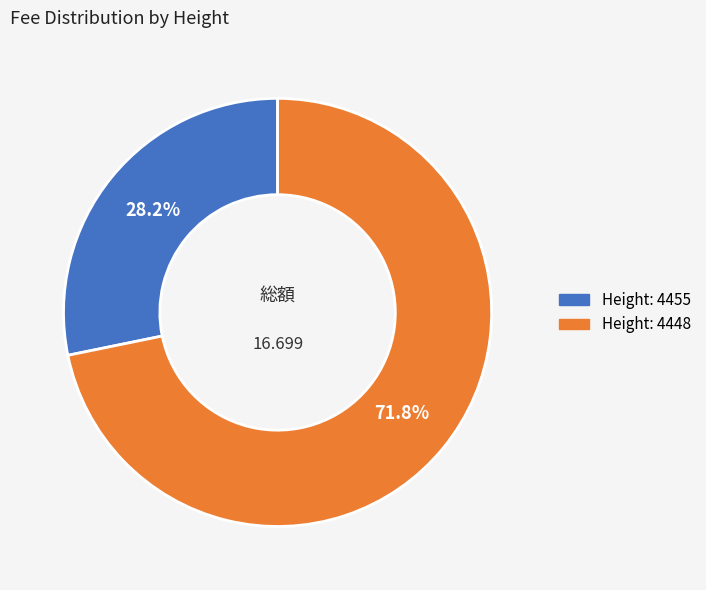

Does any single category account for the majority?

Yes